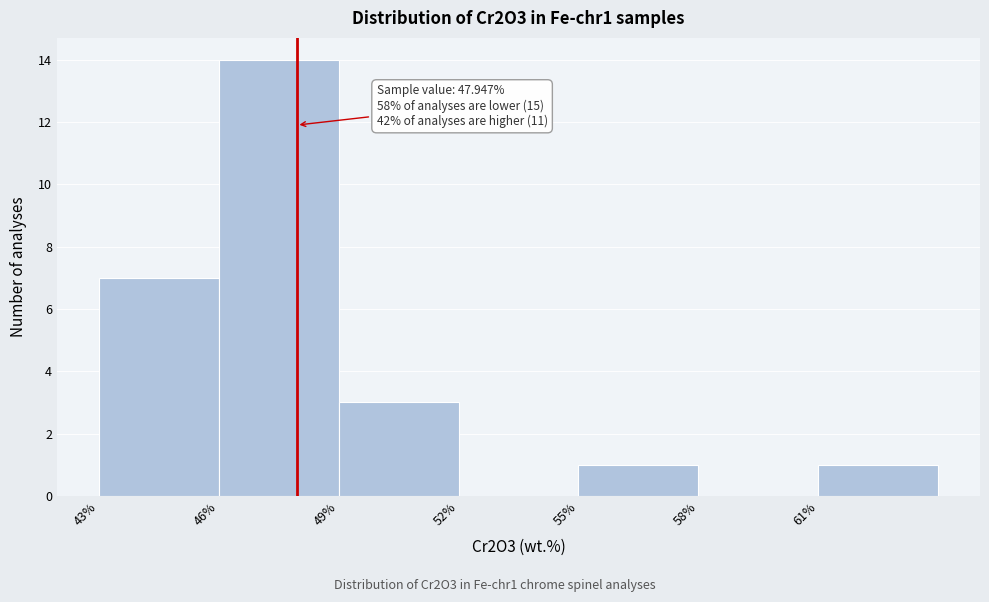

Over which range of the x-axis is the bar tallest?

46 to 49